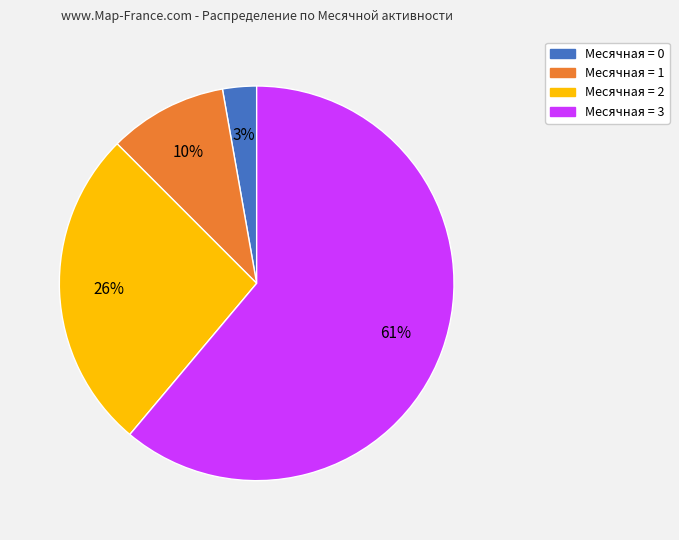

How many slices are in this pie chart?

4